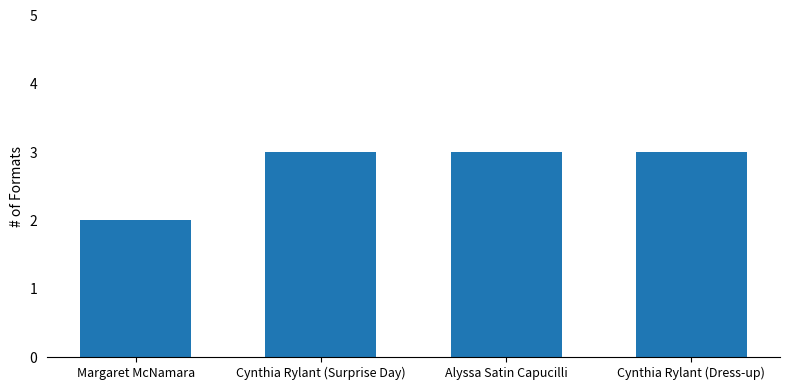

Read the value at Cynthia Rylant (Surprise Day).

3